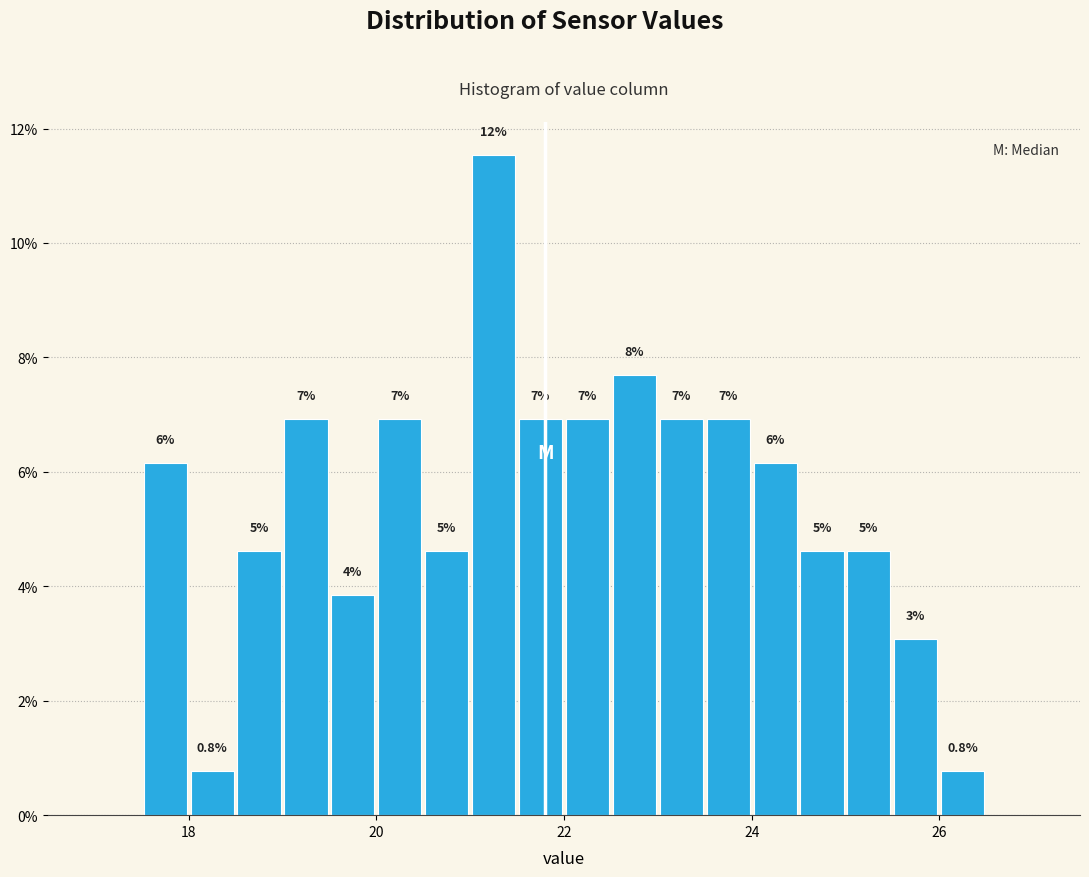

Around what value on the x-axis is the tallest bar? Give the approximate position of its centre, as read against the axis.

21.2